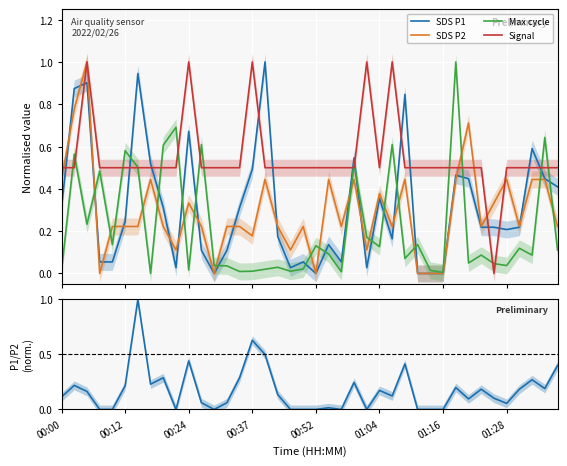

How many values in P1/P2 ratio are above zero?

28